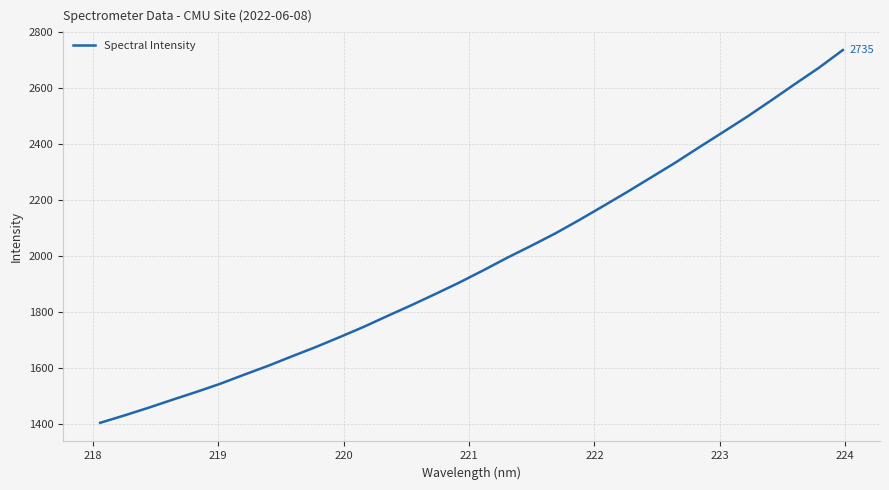

How many values are below 1949?

16